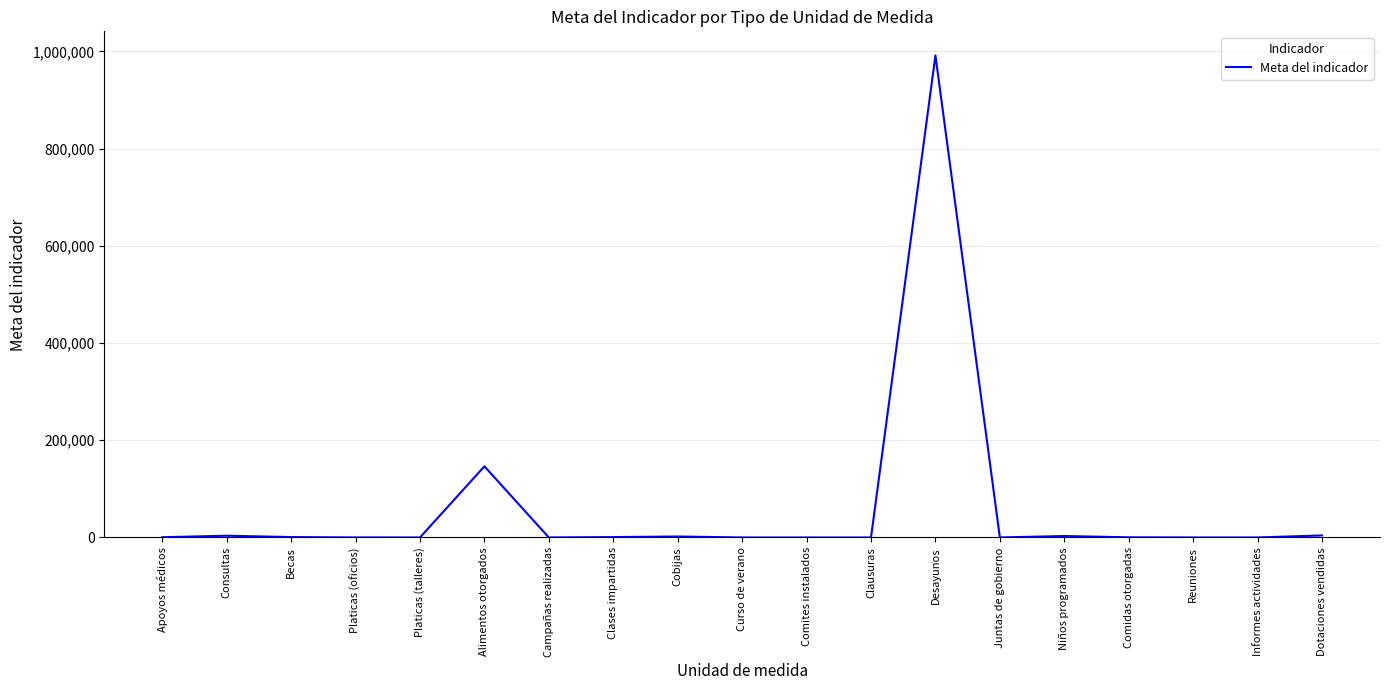

Which category has the highest value across all series?

Desayunos